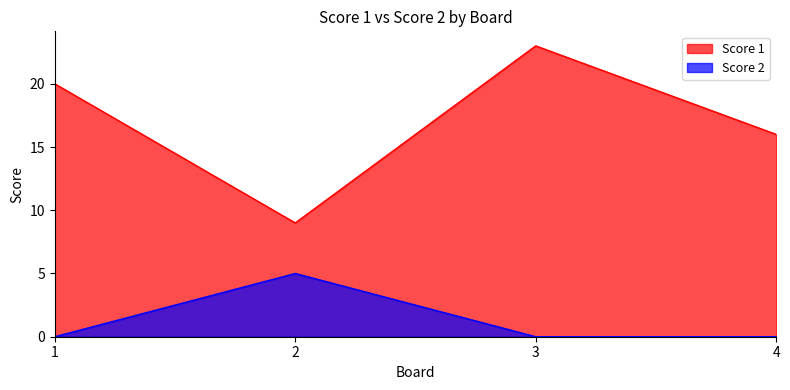

At which category does the chart reach its peak across all series?

3